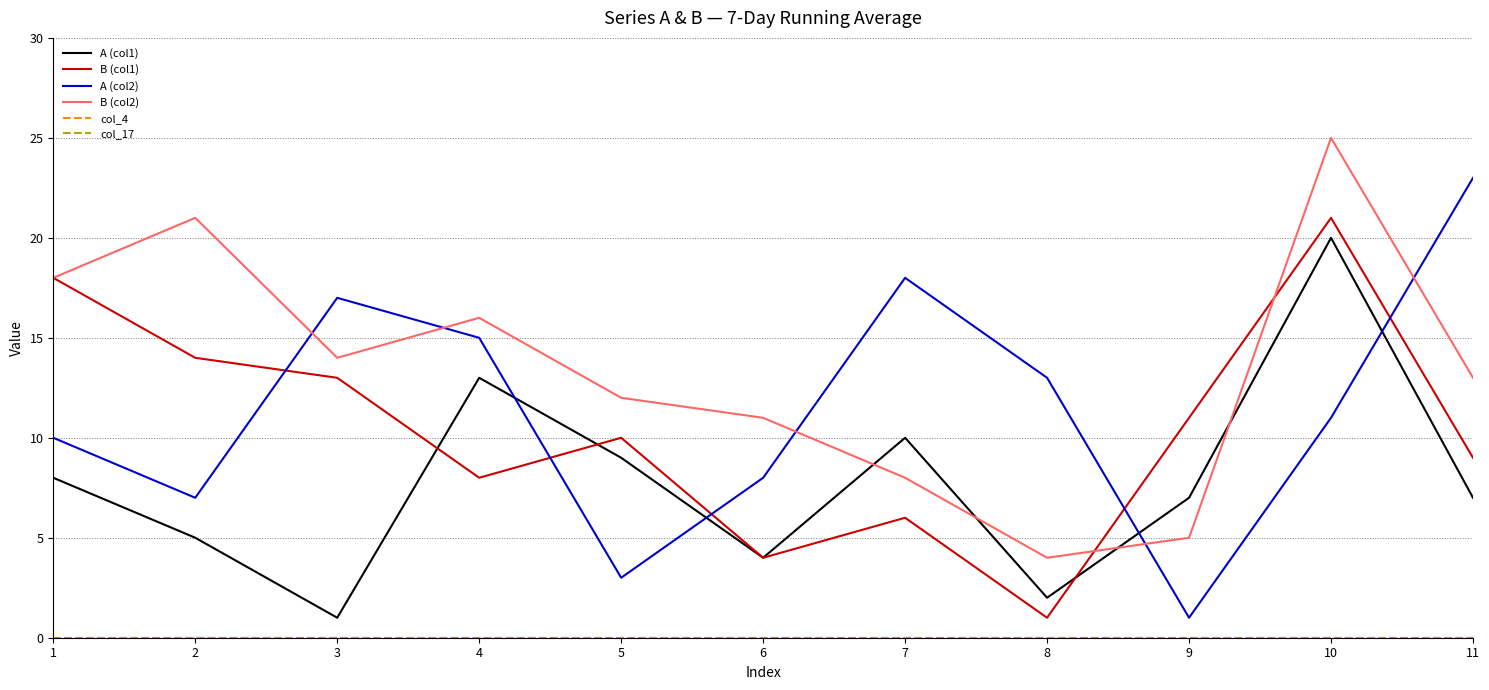

Does the chart have visible grid lines?

Yes